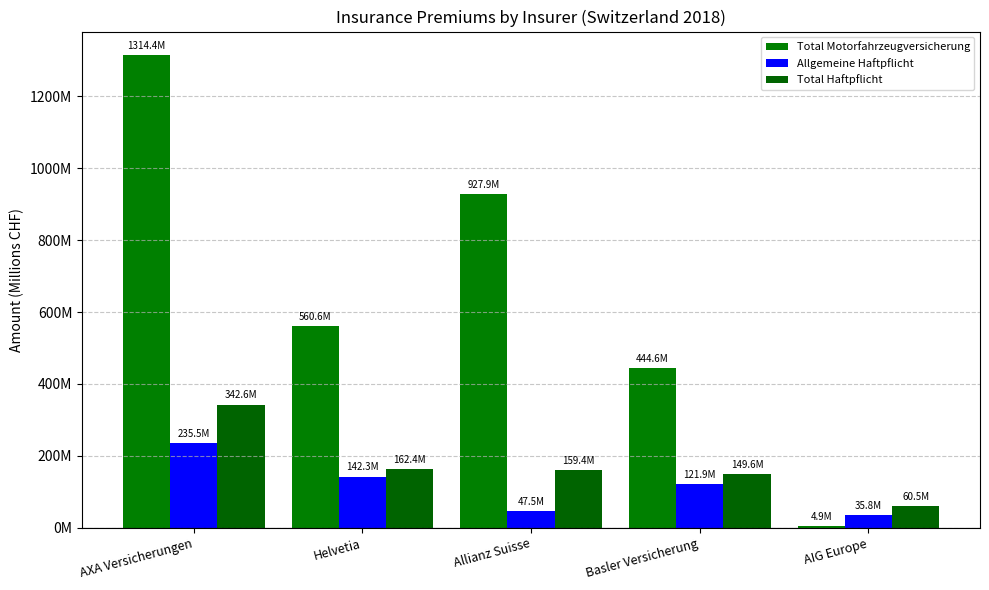

Are the bars horizontal?

No